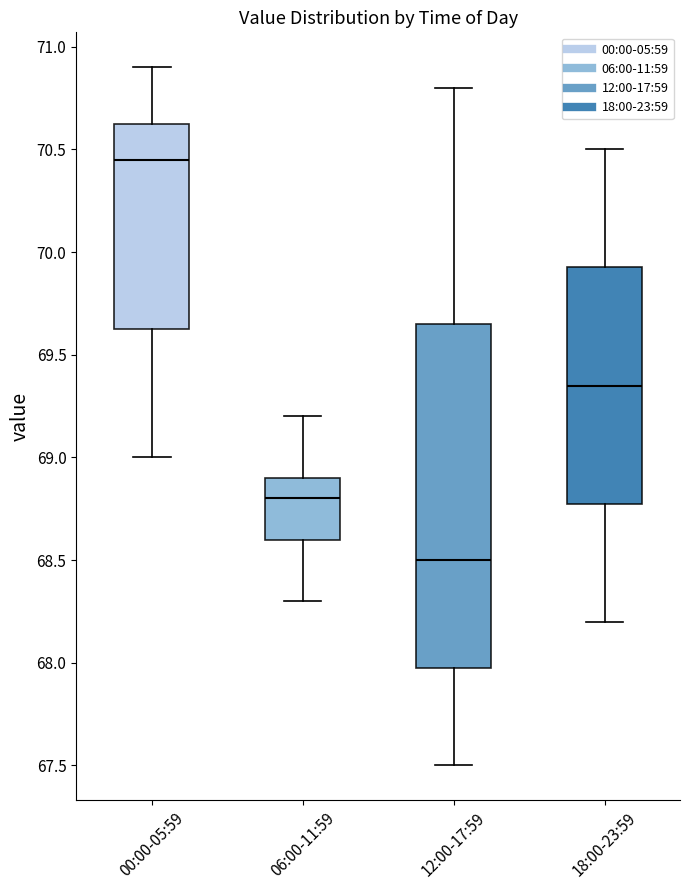

Which box has the lowest median line?

12:00-17:59